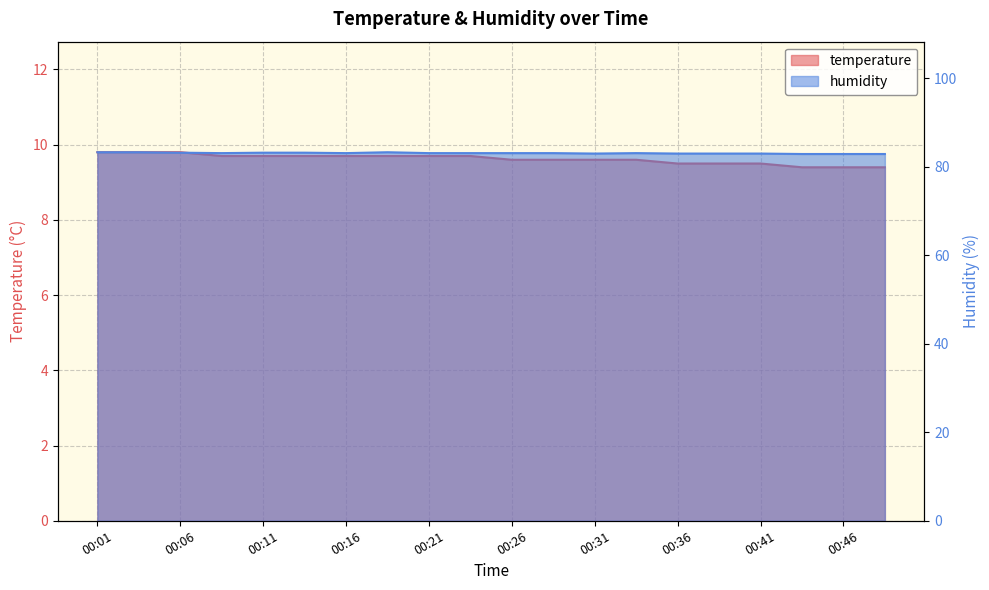

Rank the series by their average value, from lowest to highest.

temperature, humidity